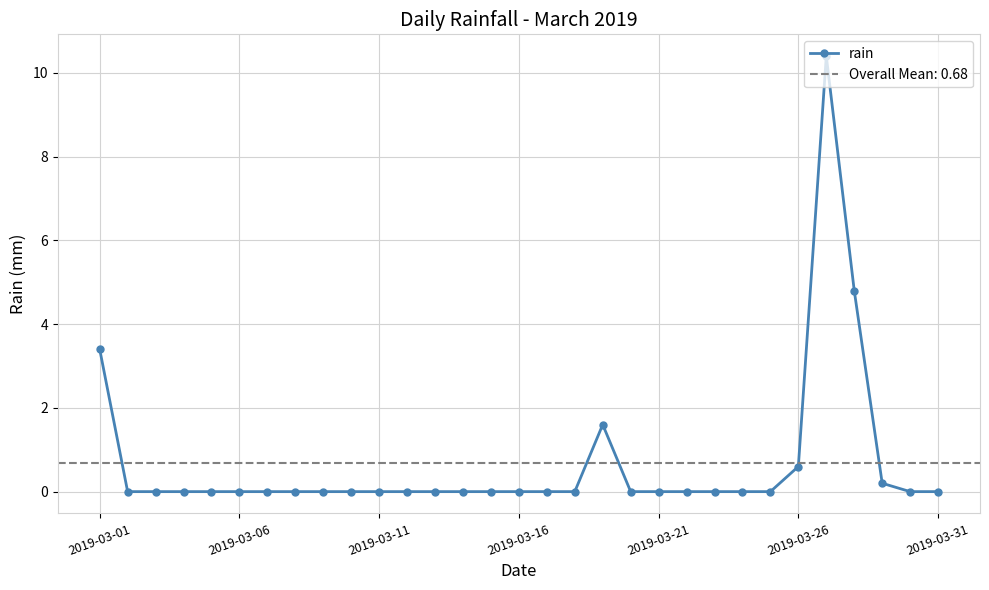

Is it true that rain equals 5.4 at 2019-03-11?

False